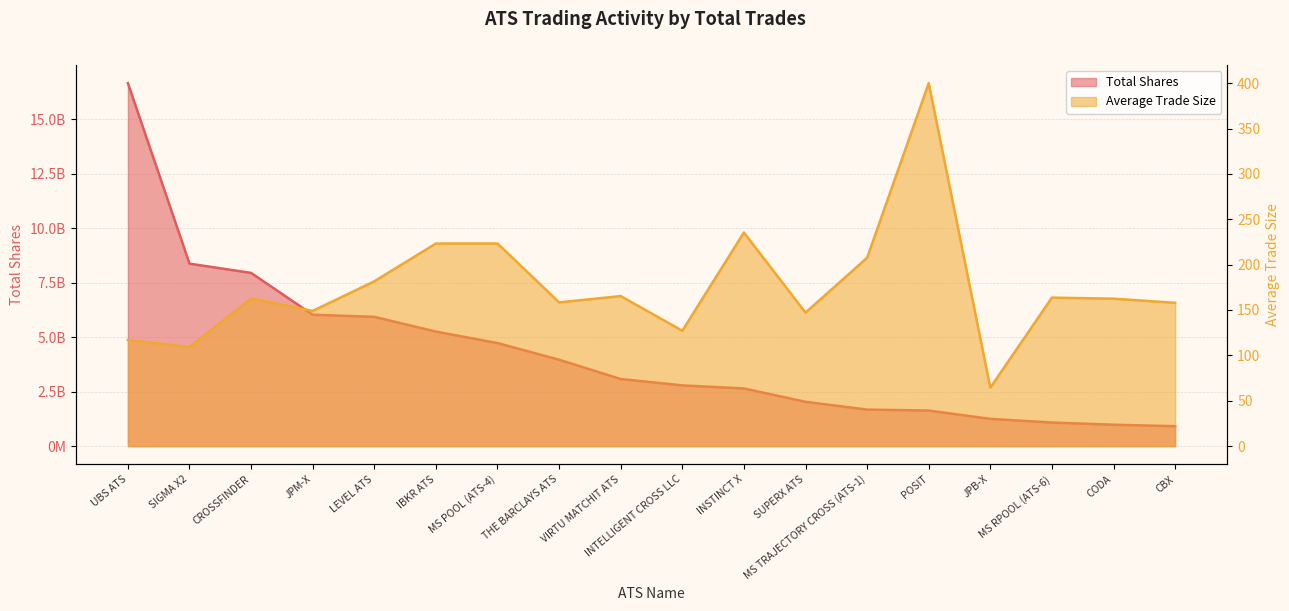

Rank the series by their average value, from lowest to highest.

Average Trade Size, Total Shares